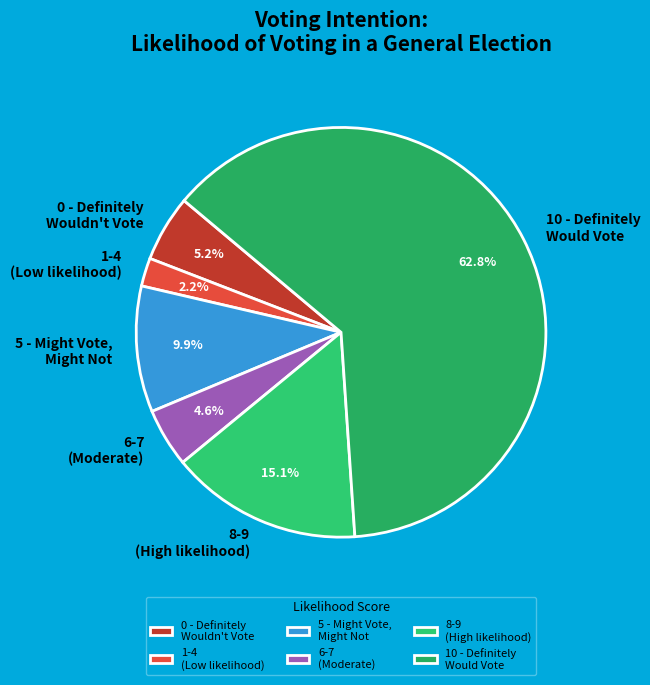

Do 6-7 (Moderate) and 8-9 (High likelihood) together represent more than half of the pie?

No